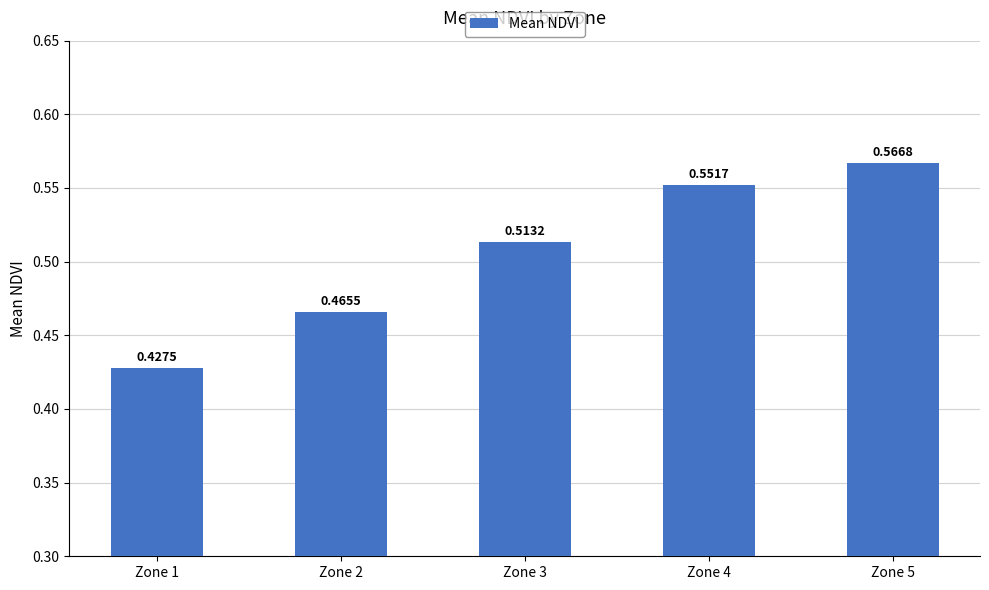

Does the chart contain any negative values?

No